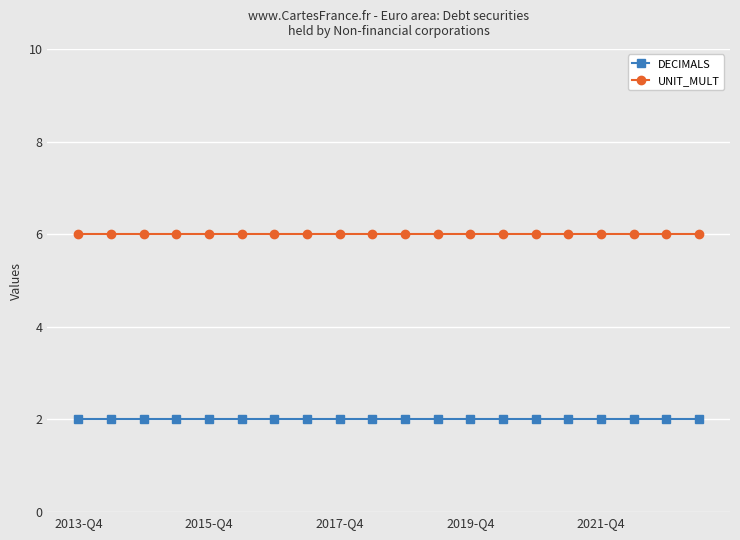

Count the number of data series in this chart.

2